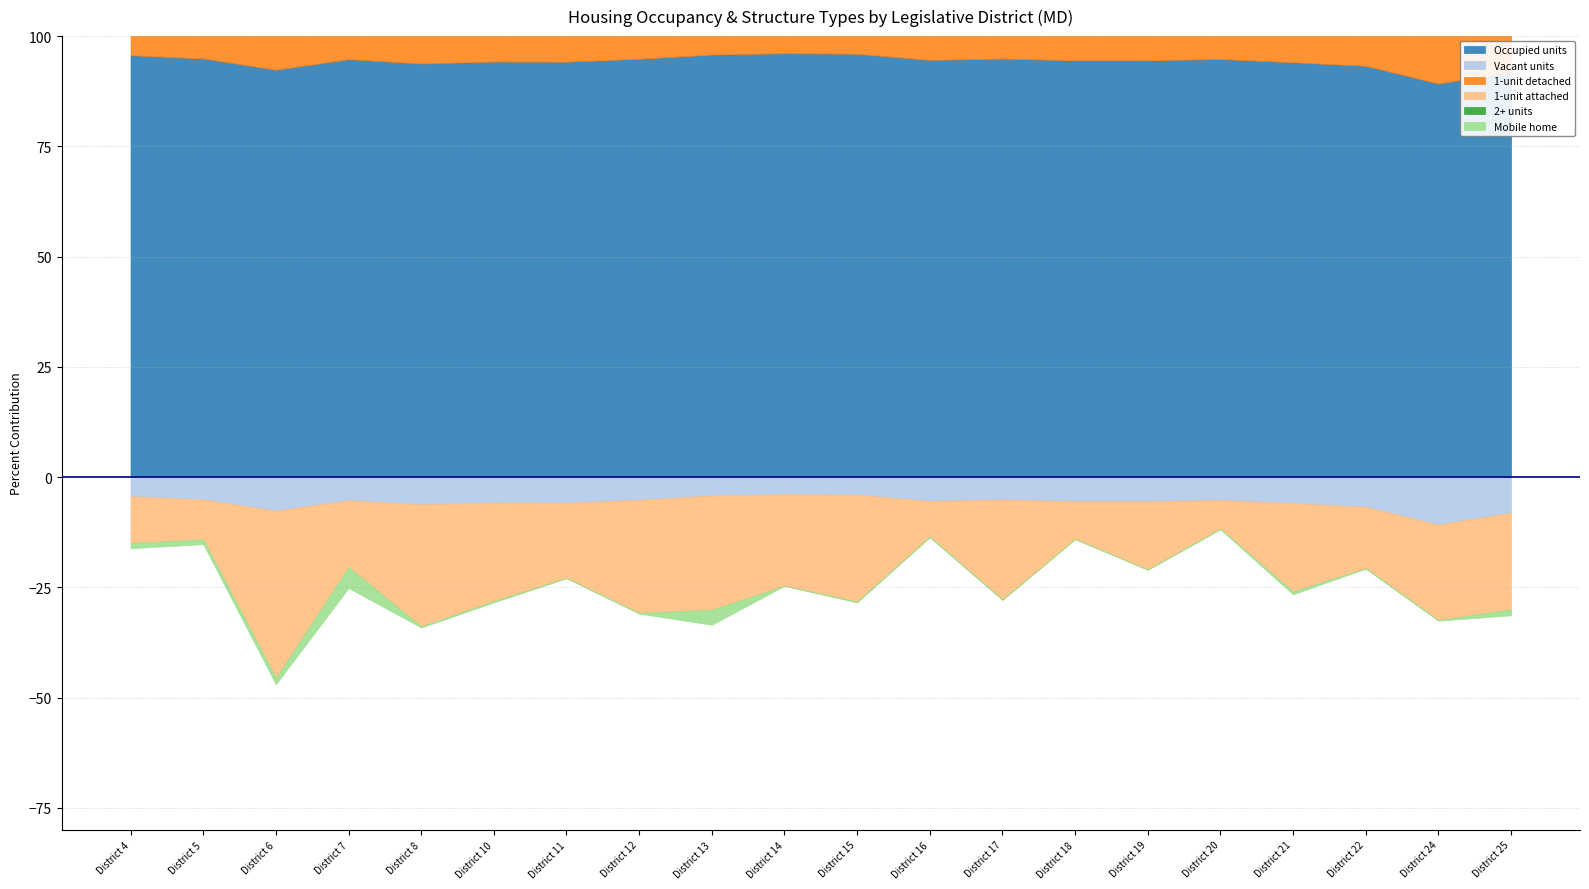

How many interior local valleys does the Mobile home series have?

5